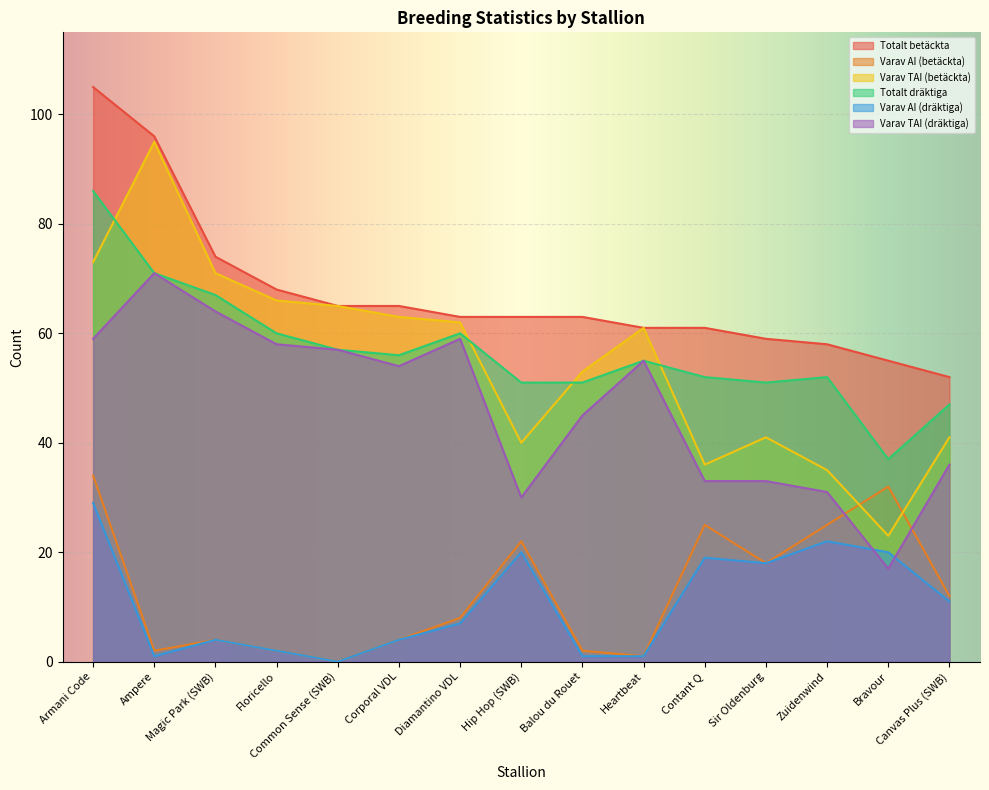

At which label does Varav TAI (dräktiga) first exceed 54?

Armani Code